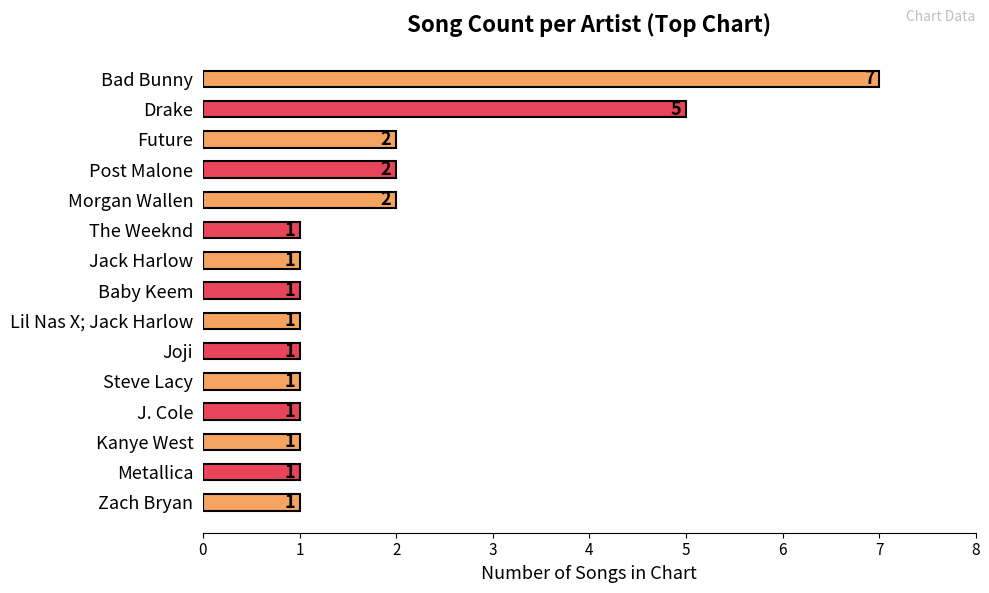

At which label is the value closest to 4?

Drake